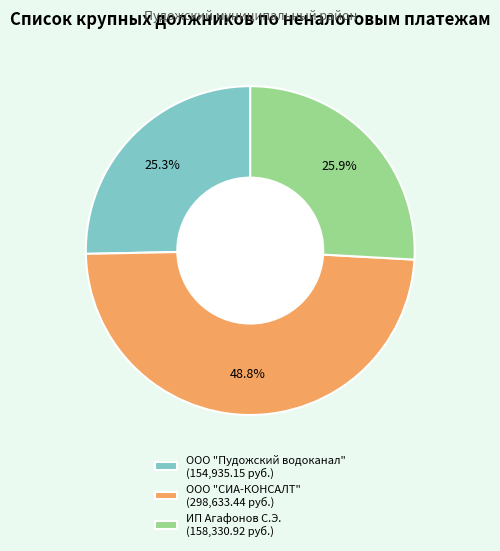

To the nearest percent, what is the combined percentage of ООО "СИА-КОНСАЛТ" and ООО "Пудожский водоканал"?

74%